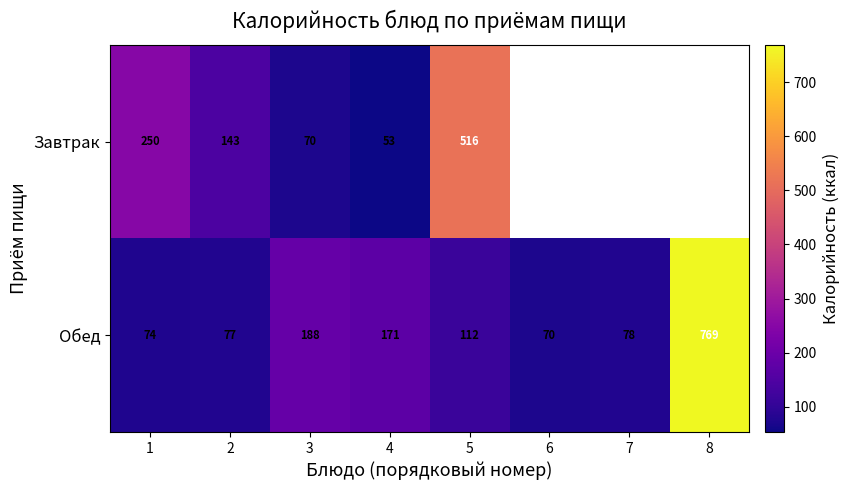

Rank the categories by Обед value from highest to lowest.

8, 3, 4, 5, 7, 2, 1, 6